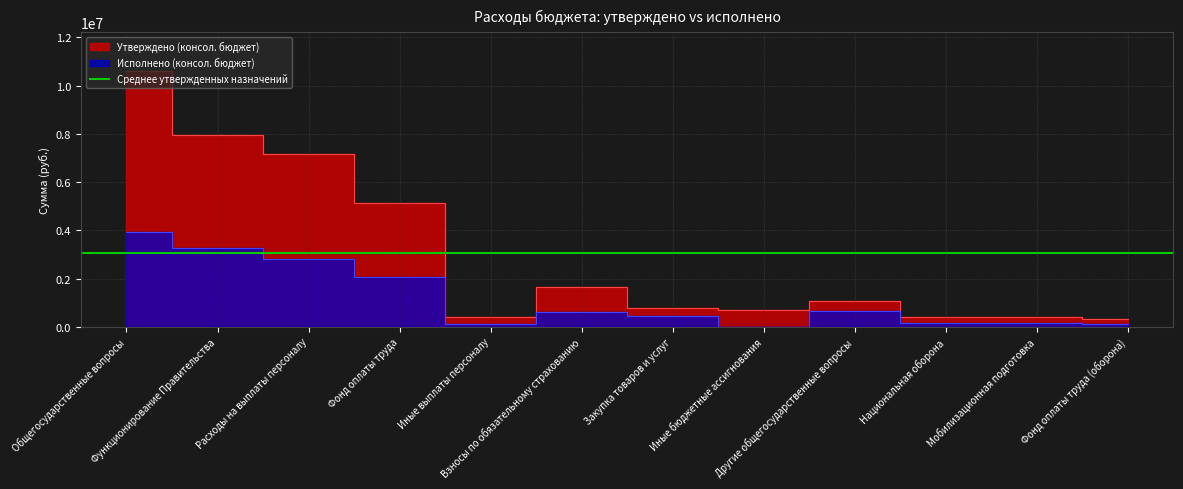

Reading left to right, transcribe all the data shown in this chart.

Утверждено (консол. бюджет): 10619371.2	7957200.0	7177900.0	5121000.0	392000.0	1664900.0	759300.0	686219.2	1074352.0	407000.0	407000.0	312600.0
Исполнено (консол. бюджет): 3925256.6	3269884.4	2807050.8	2080760.7	97065.6	629224.6	459811.6	0.0	655372.1	157285.5	157285.5	122194.6